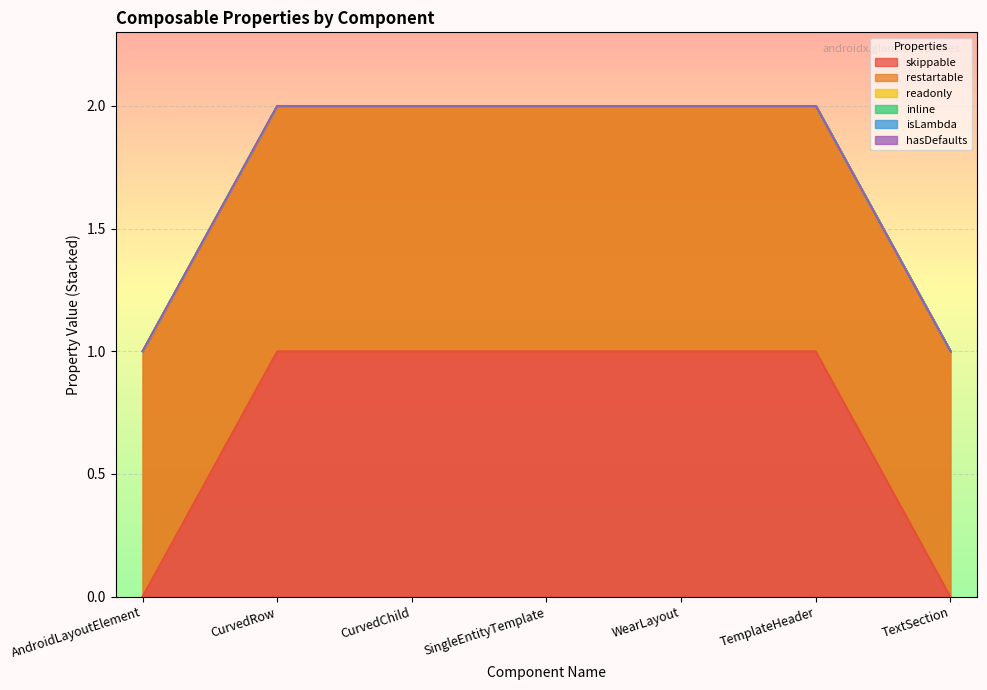

True or false: restartable and readonly intersect in this chart.

False